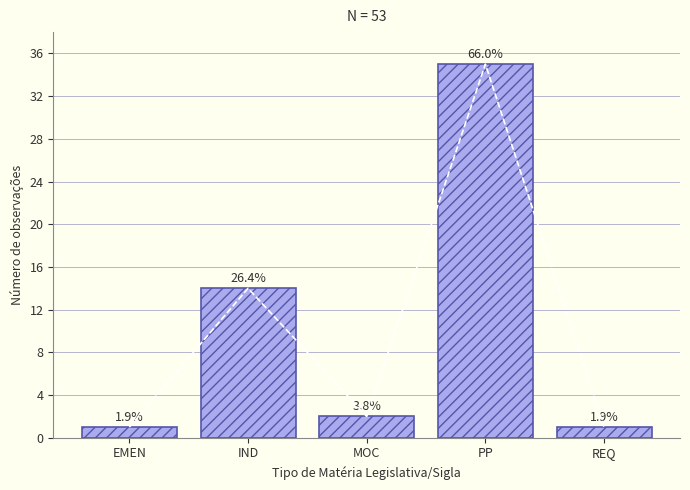

What is the sum of the values at REQ and PP?

36